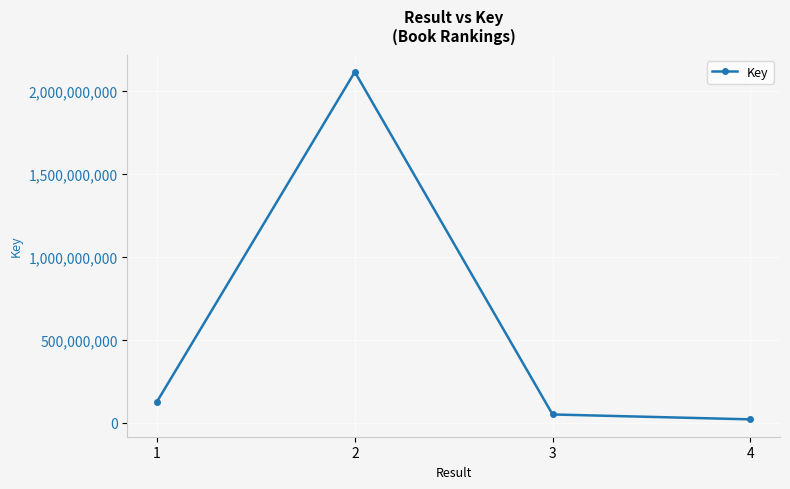

How many lines are shown in the chart?

1